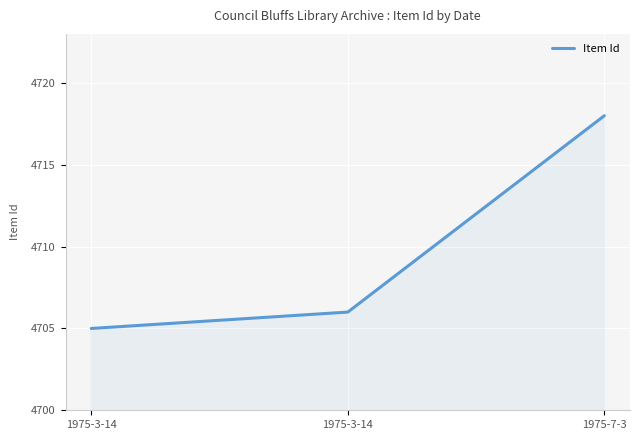

List the labels in order of value, largest first.

1975-7-3, 1975-3-14, 1975-3-14